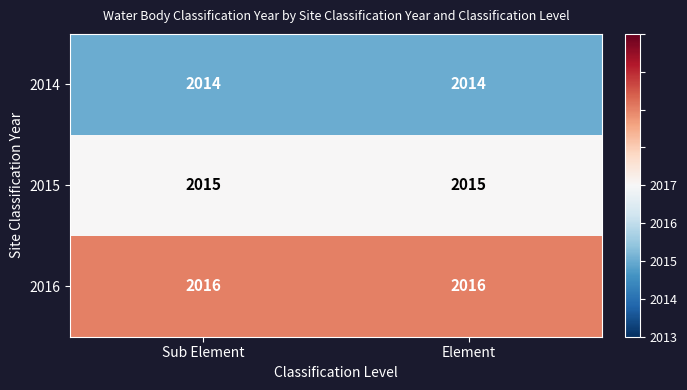

What is the greatest value displayed?

2016